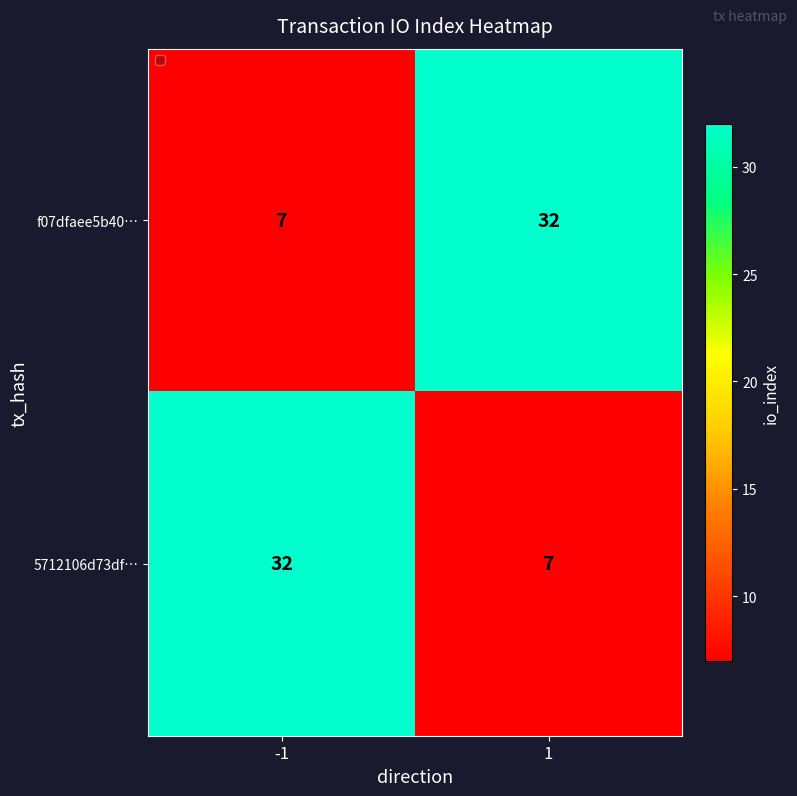

The f07dfaee5b40… series shows 45 at 1. True or false?

False